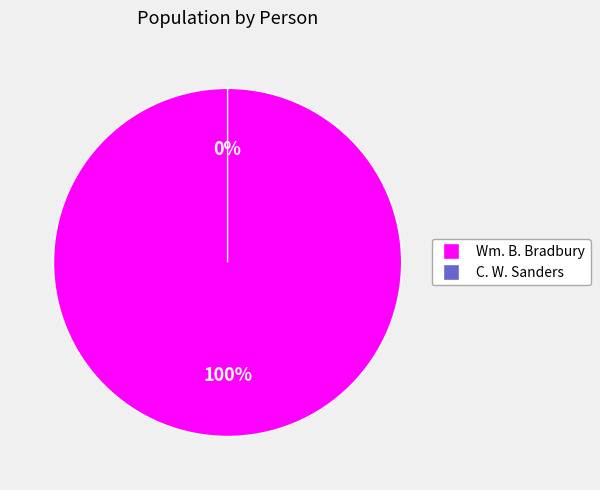

Combined, do Wm. B. Bradbury and C. W. Sanders account for over 50%?

Yes